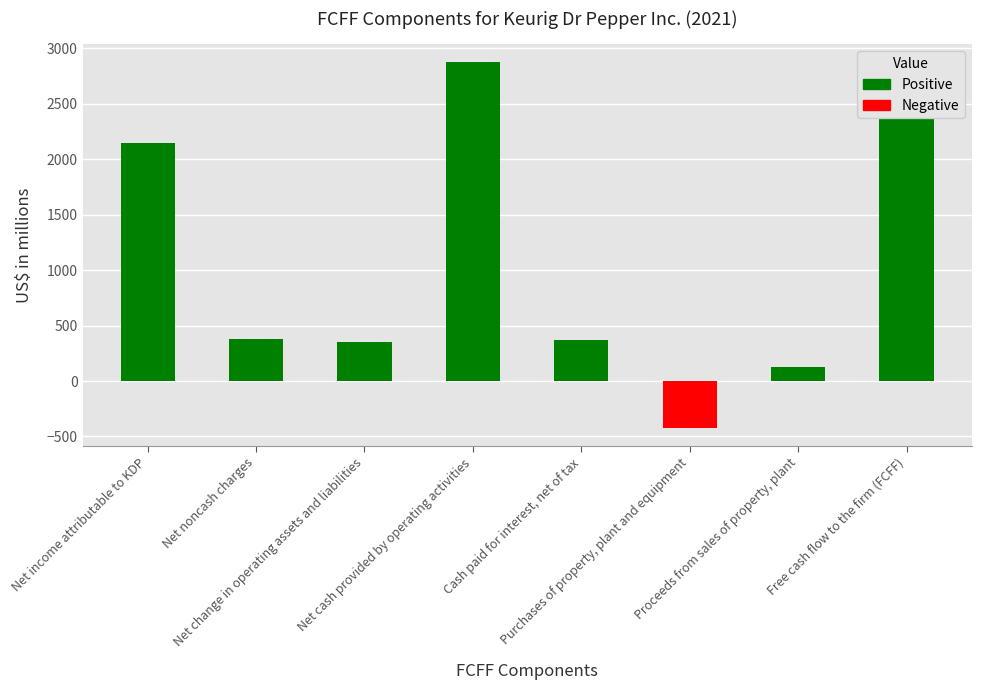

Reading right to left, list all the values displayed in this chart.

Positive: Free cash flow to the firm (FCFF)=2499	Proceeds from sales of property, plant=122	Purchases of property, plant and equipment=0	Cash paid for interest, net of tax=366	Net cash provided by operating activities=2874	Net change in operating assets and liabilities=351	Net noncash charges=378	Net income attributable to KDP=2146
Negative: Free cash flow to the firm (FCFF)=0	Proceeds from sales of property, plant=0	Purchases of property, plant and equipment=-423	Cash paid for interest, net of tax=0	Net cash provided by operating activities=0	Net change in operating assets and liabilities=0	Net noncash charges=0	Net income attributable to KDP=0